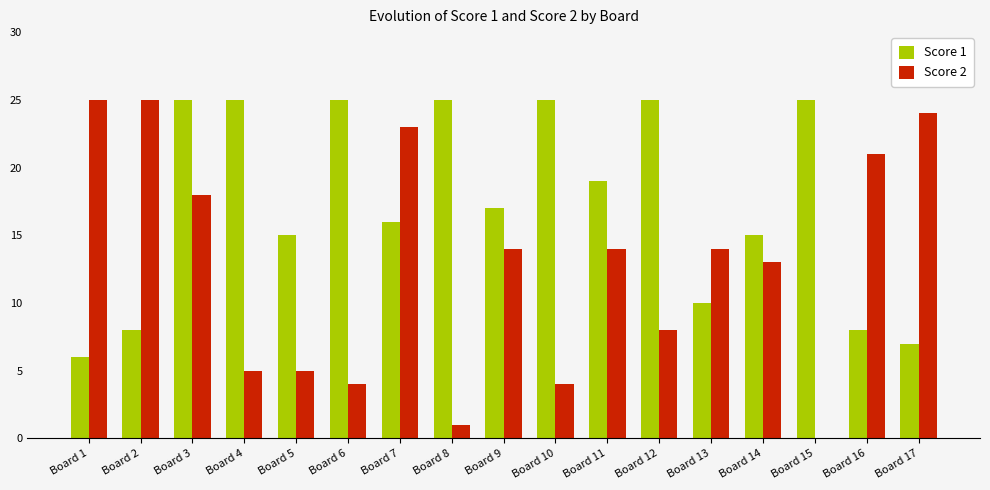

Reading left to right, list all the values displayed in this chart.

Score 1: Board 1=6	Board 2=8	Board 3=25	Board 4=25	Board 5=15	Board 6=25	Board 7=16	Board 8=25	Board 9=17	Board 10=25	Board 11=19	Board 12=25	Board 13=10	Board 14=15	Board 15=25	Board 16=8	Board 17=7
Score 2: Board 1=25	Board 2=25	Board 3=18	Board 4=5	Board 5=5	Board 6=4	Board 7=23	Board 8=1	Board 9=14	Board 10=4	Board 11=14	Board 12=8	Board 13=14	Board 14=13	Board 15=0	Board 16=21	Board 17=24